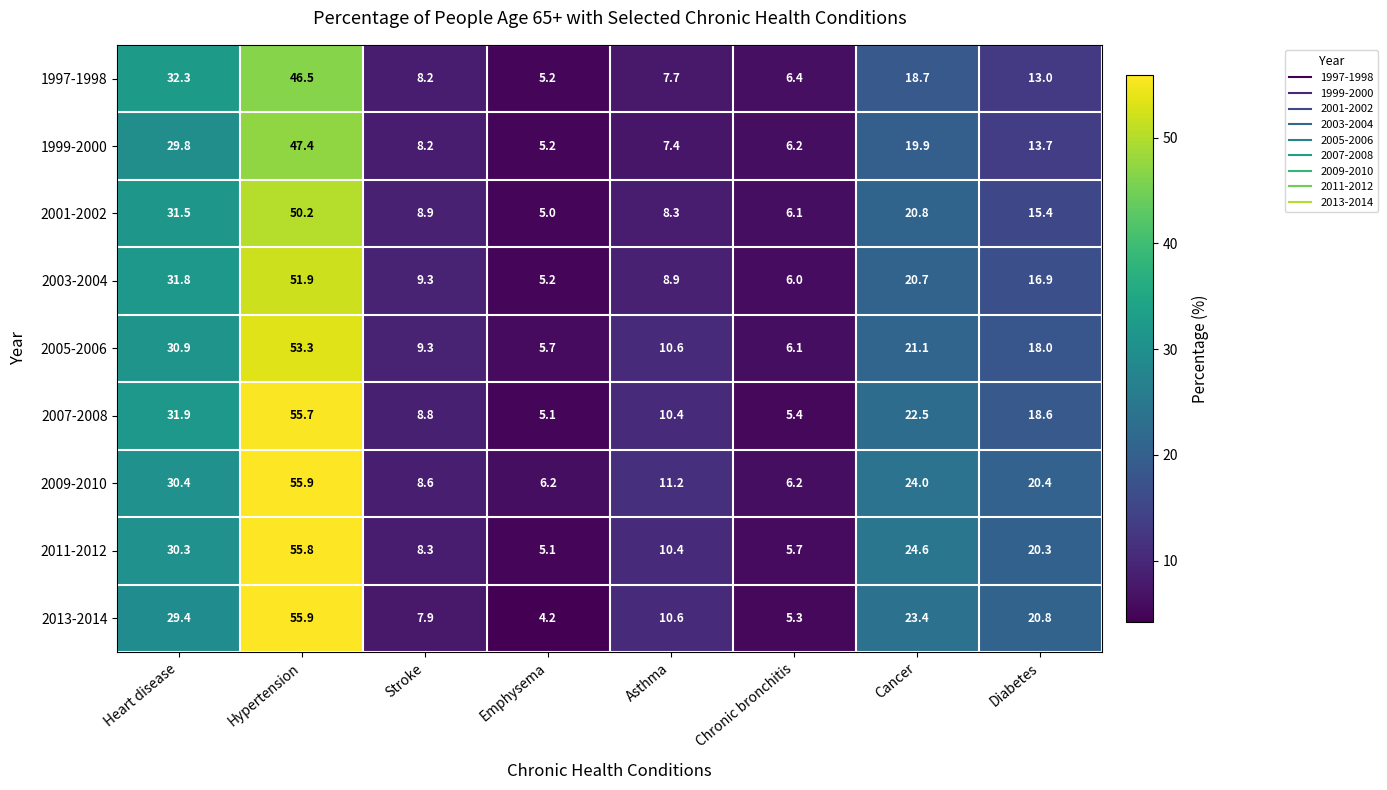

Which series has the widest spread of values?

2013-2014